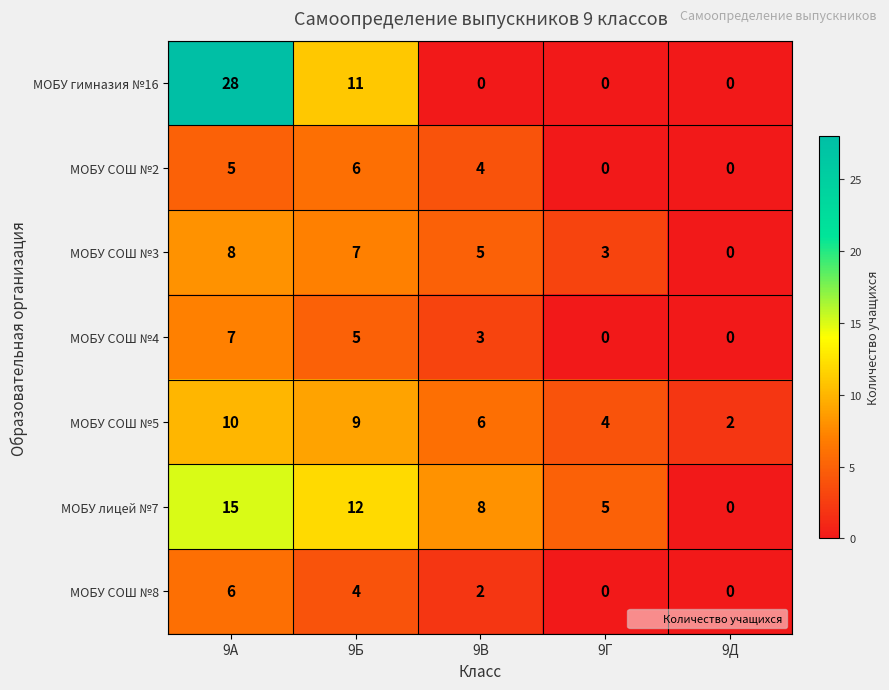

What is the difference between the maximum and minimum values in the МОБУ лицей №7 series?

15